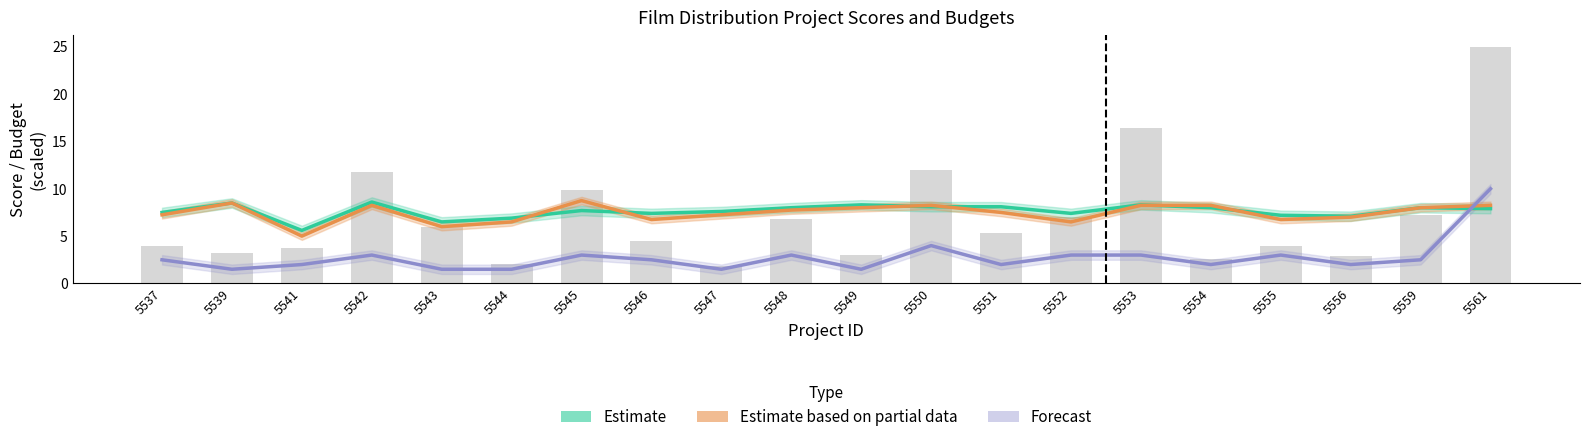

At which category is the sum across all series the highest?

5561